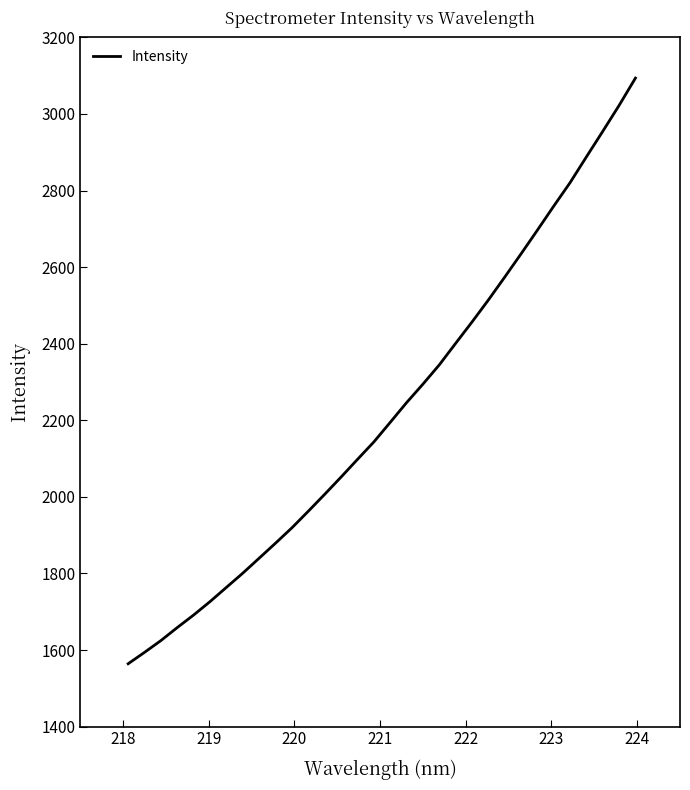

What is the difference between the maximum and minimum values?

1529.6